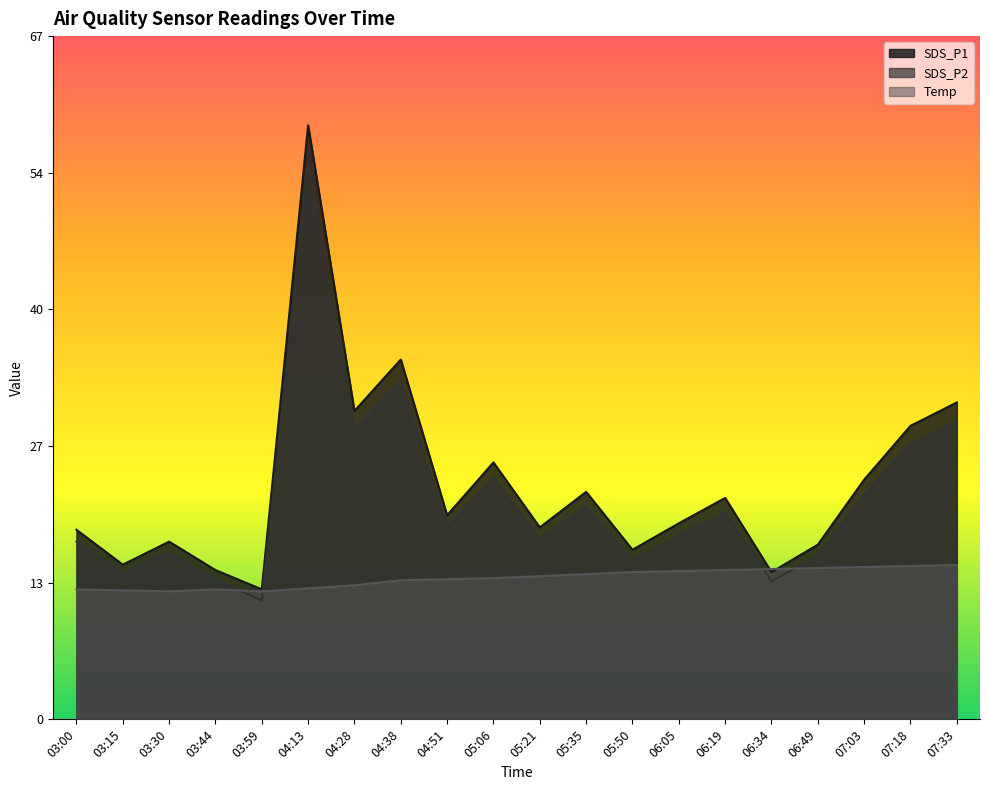

Where is SDS_P2 nearest to the value 33?

04:38